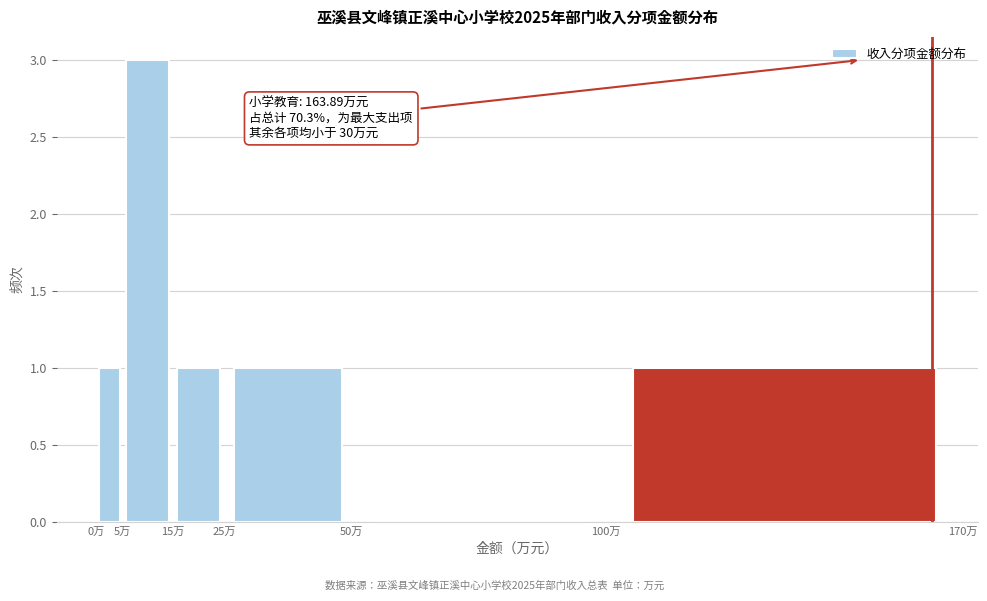

Over which range of the x-axis is the bar tallest?

5 to 15